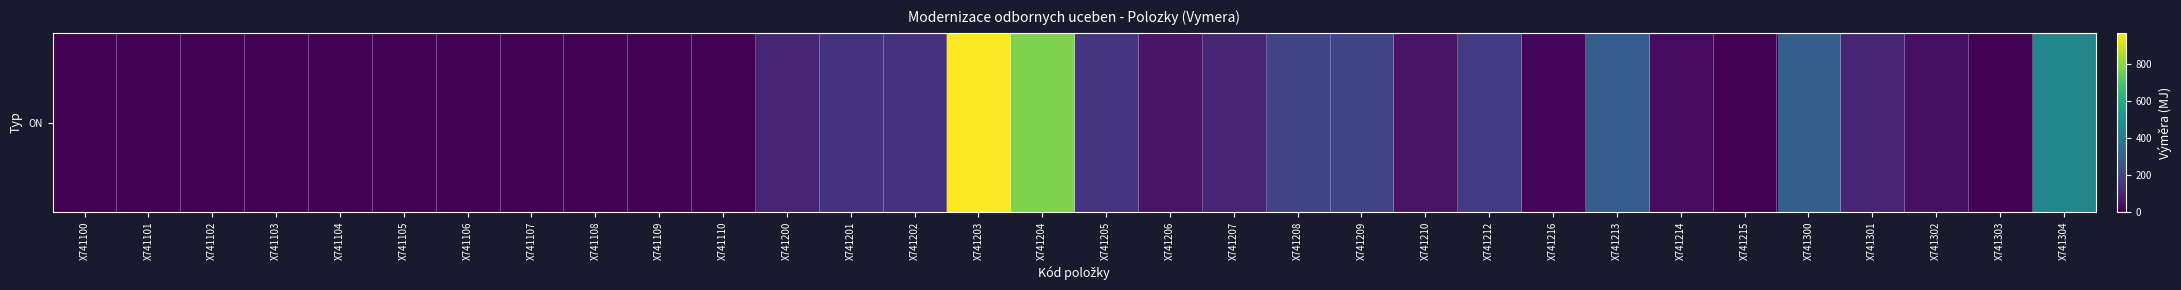

What is the average value?

133